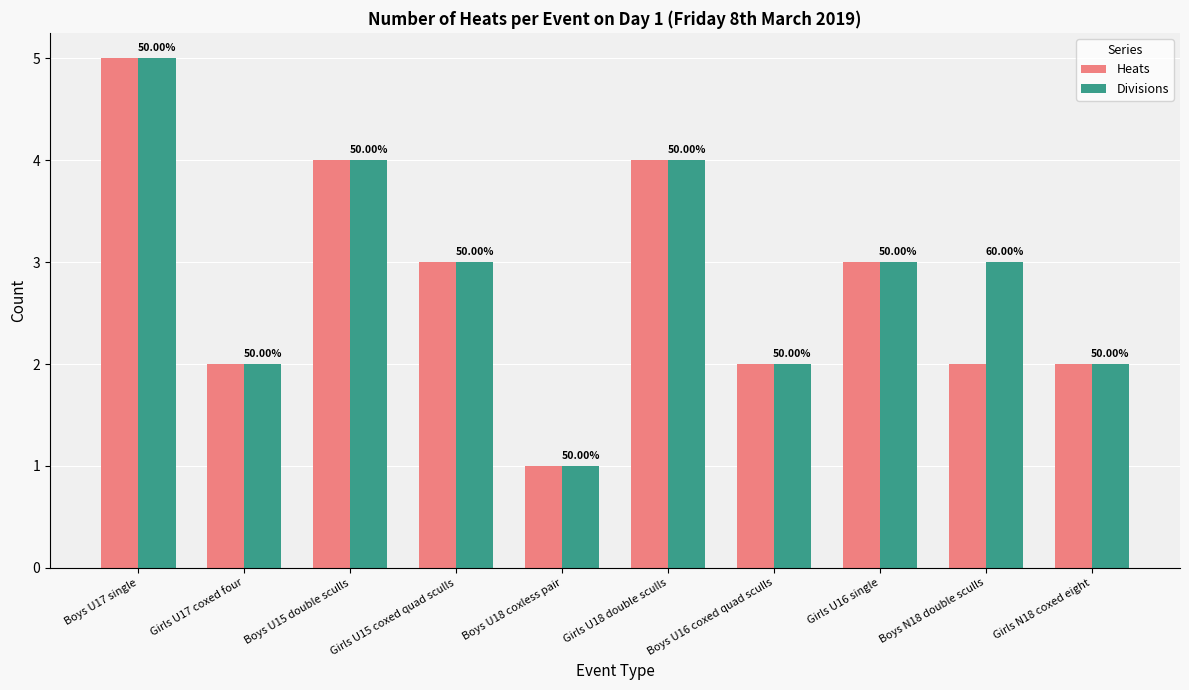

Are the bars horizontal?

No